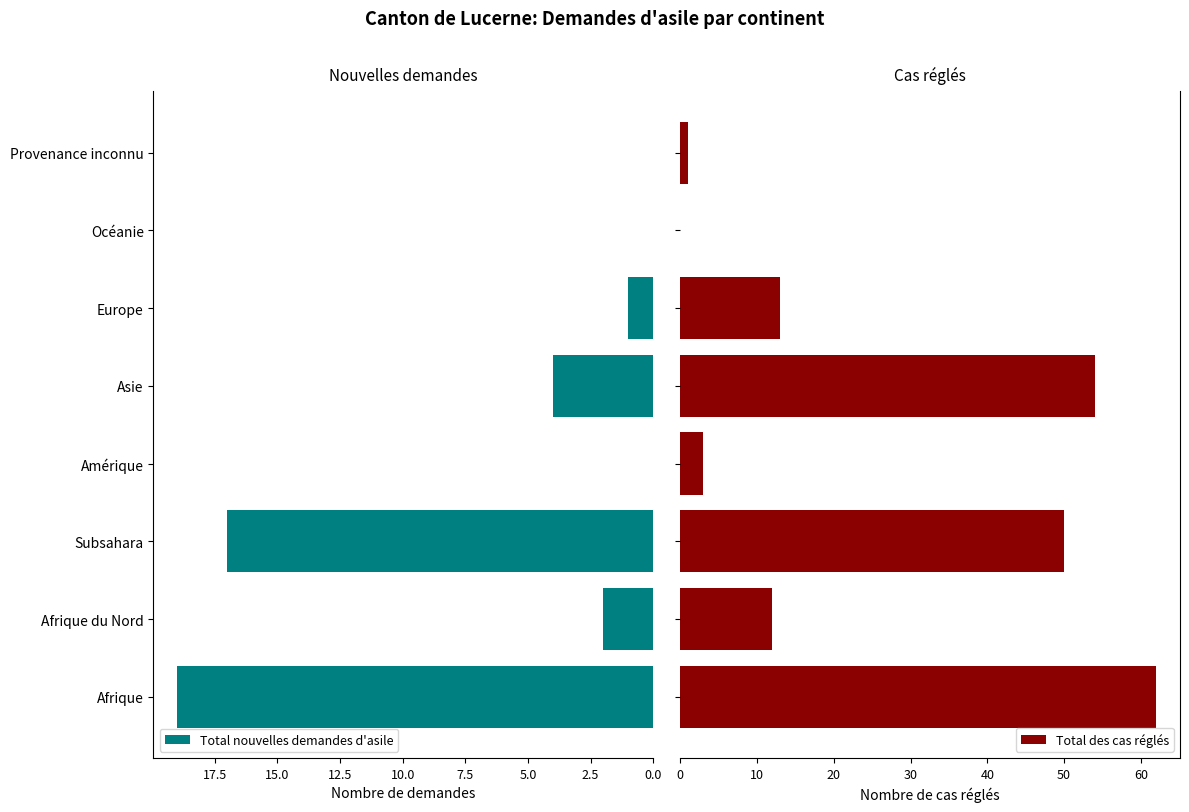

At which label is Total nouvelles demandes d'asile closest to 9?

Asie